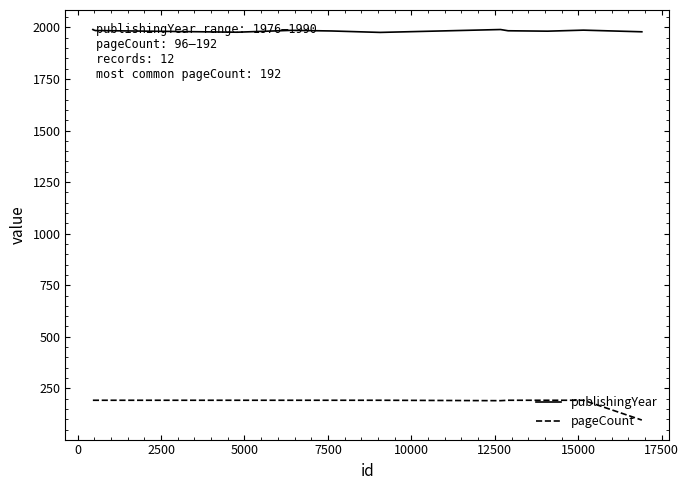

Rank the series by their maximum value, from lowest to highest.

pageCount, publishingYear